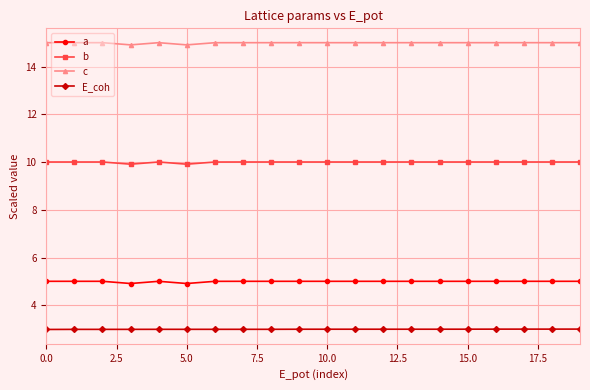

Rank the series by their average value, from highest to lowest.

c, b, a, E_coh